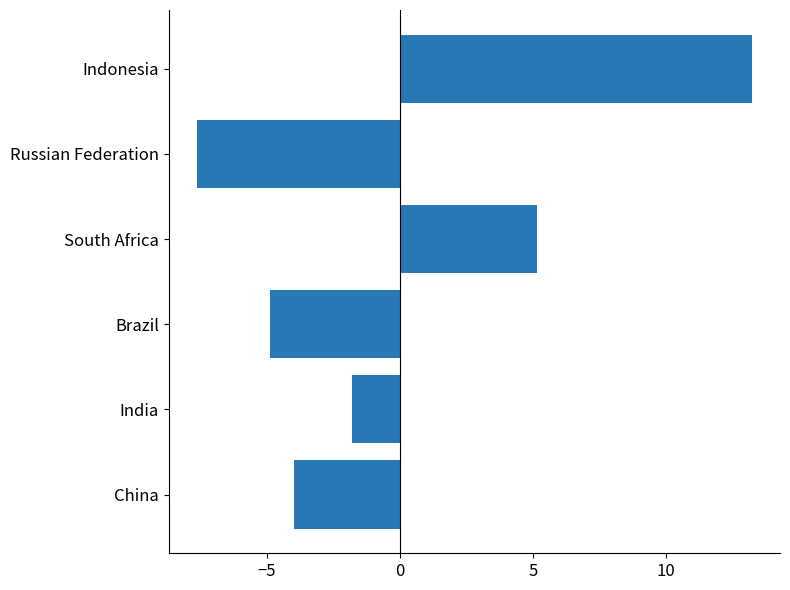

What value does the data have at Brazil?

-4.9